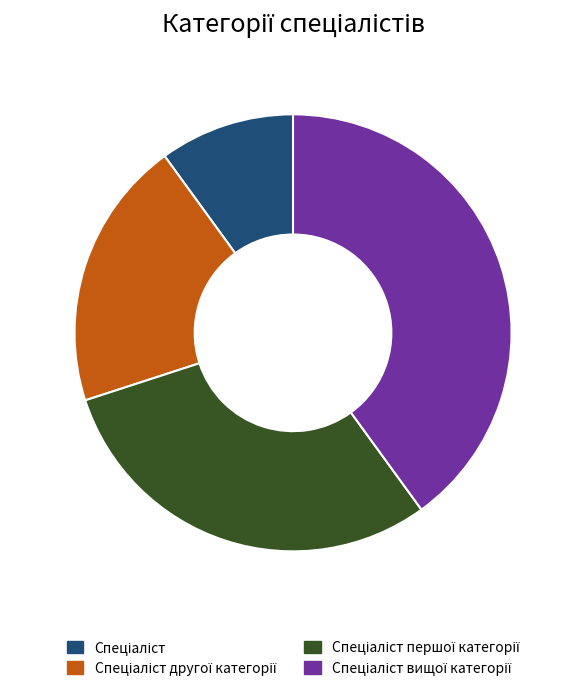

Is there any slice that represents more than half of the pie?

No